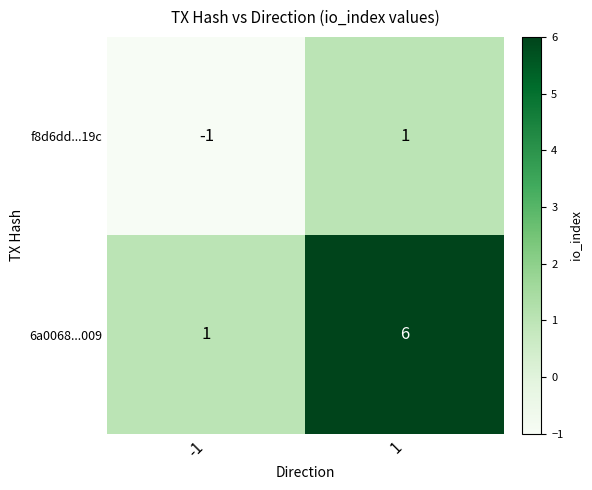

What is the total value across all series at 1?

7